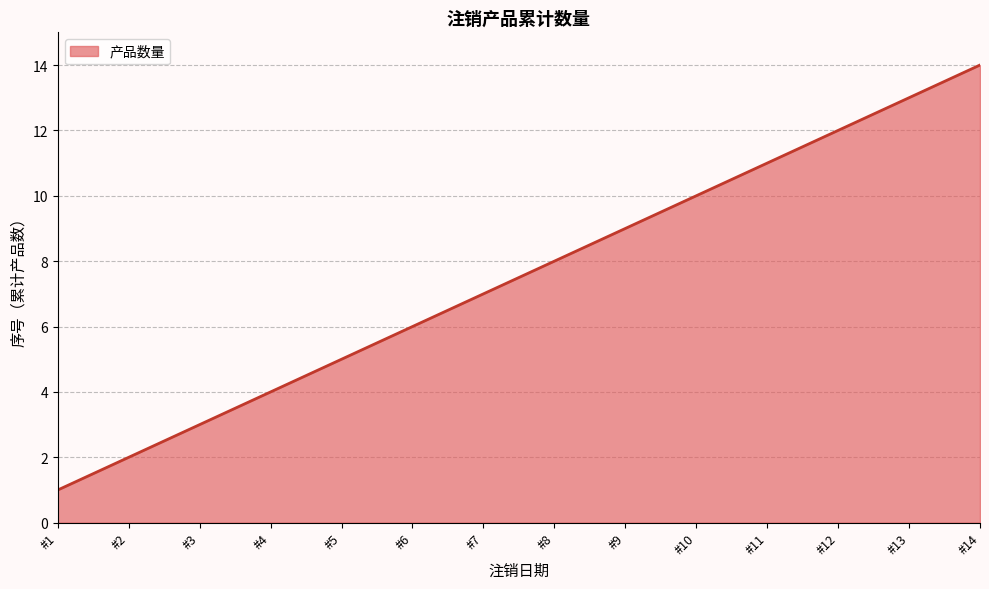

What is the difference between the maximum and minimum values?

13